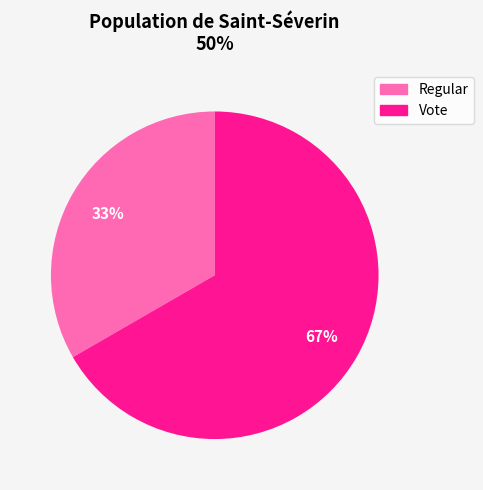

How many slices are in this pie chart?

2